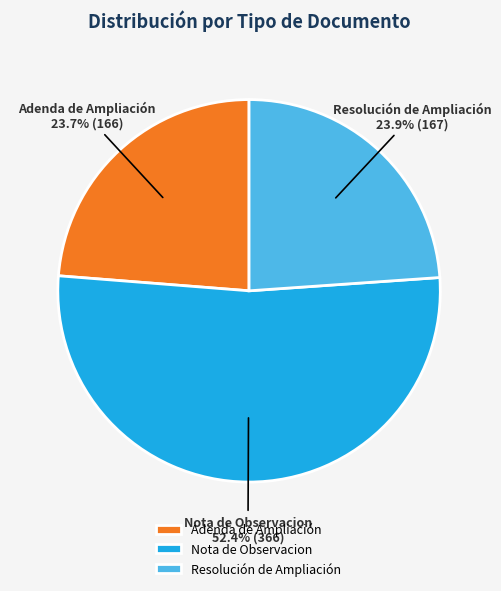

How much of the chart is everything except Resolución de Ampliación?

76.1%